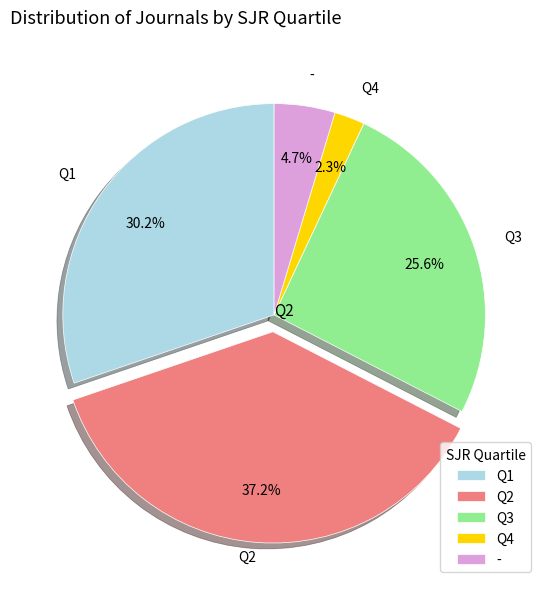

The Q2 slice represents 37% of the pie. True or false?

True